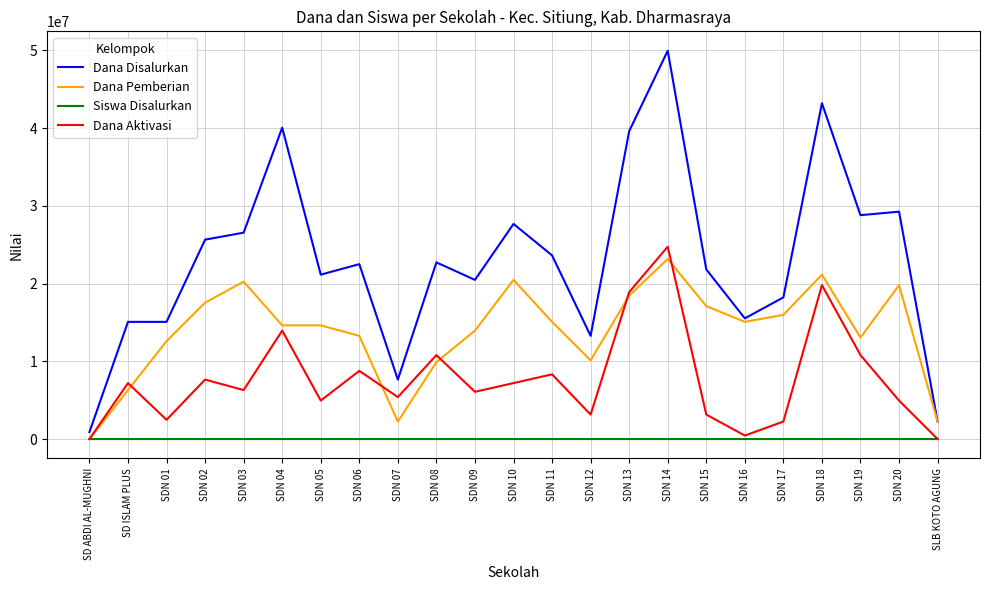

How many intersections are there between Dana Pemberian and Siswa Disalurkan?

1